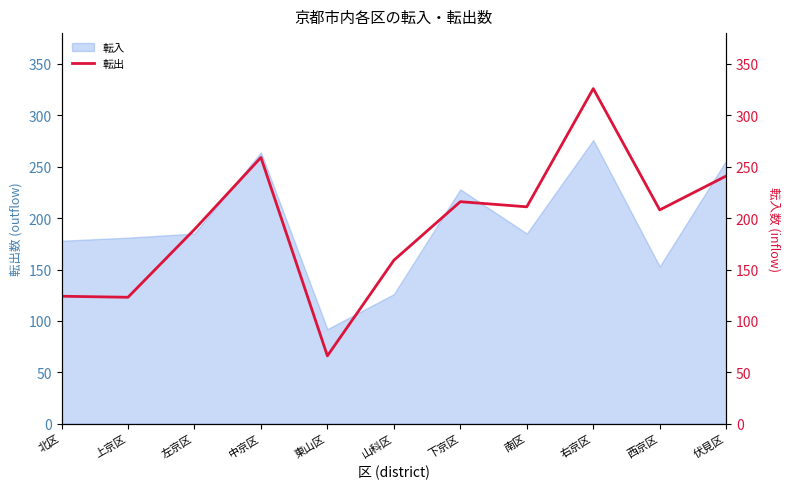

What is the maximum value shown in the chart?

326